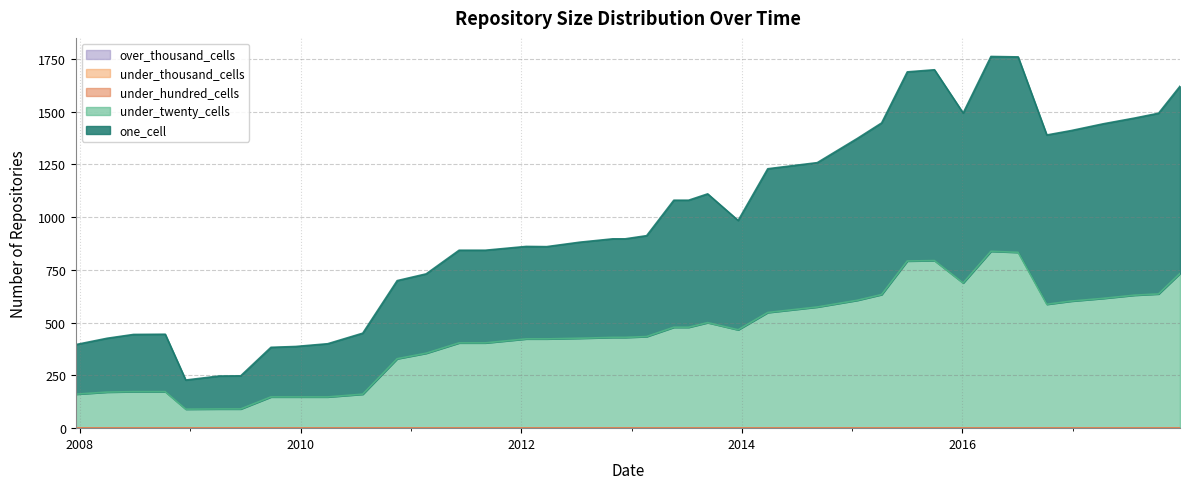

At which category does the chart reach its peak across all series?

2016-07-04